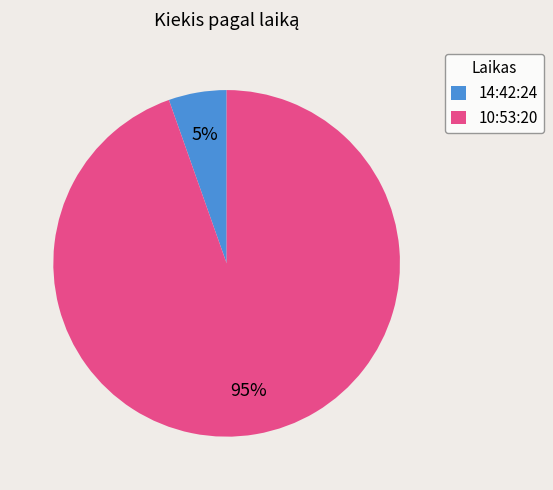

What is the smallest slice in the pie chart?

14:42:24